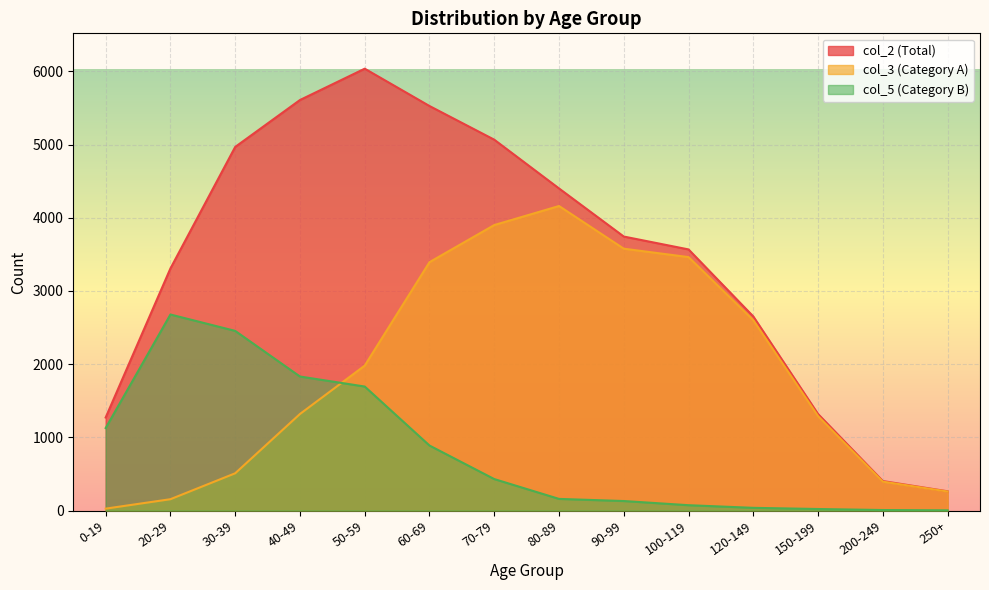

What is the lowest value of the col_2 (Total) series?

263